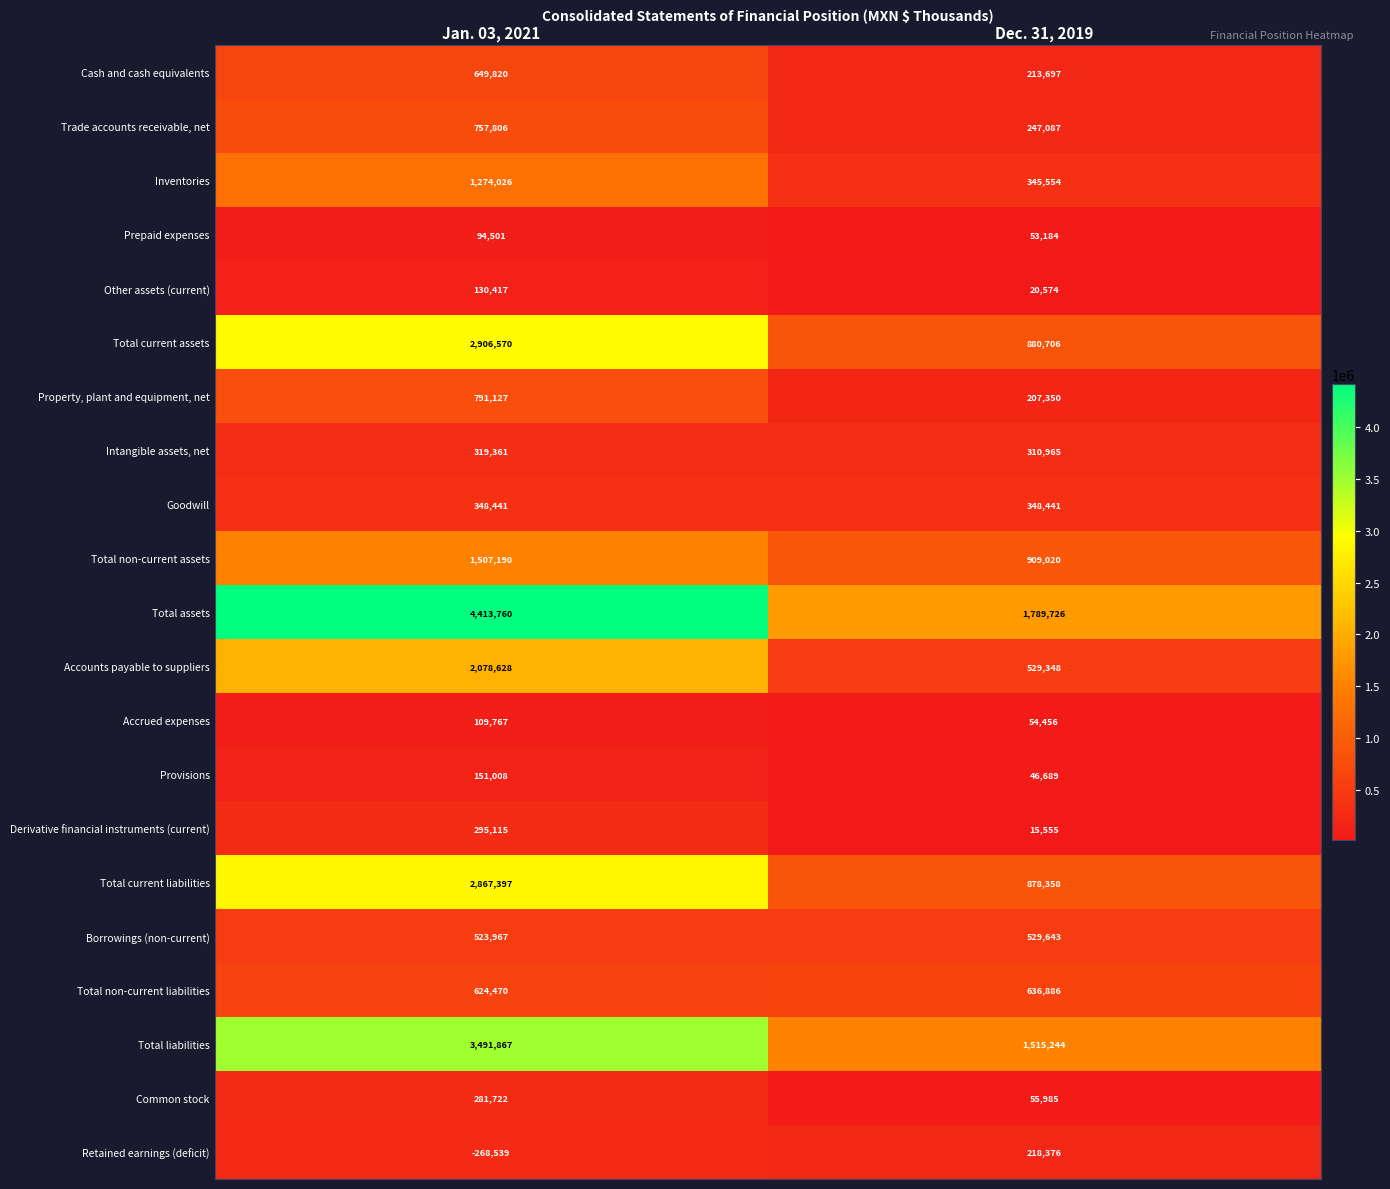

What is the average value of the Derivative financial instruments (current) series?

155335